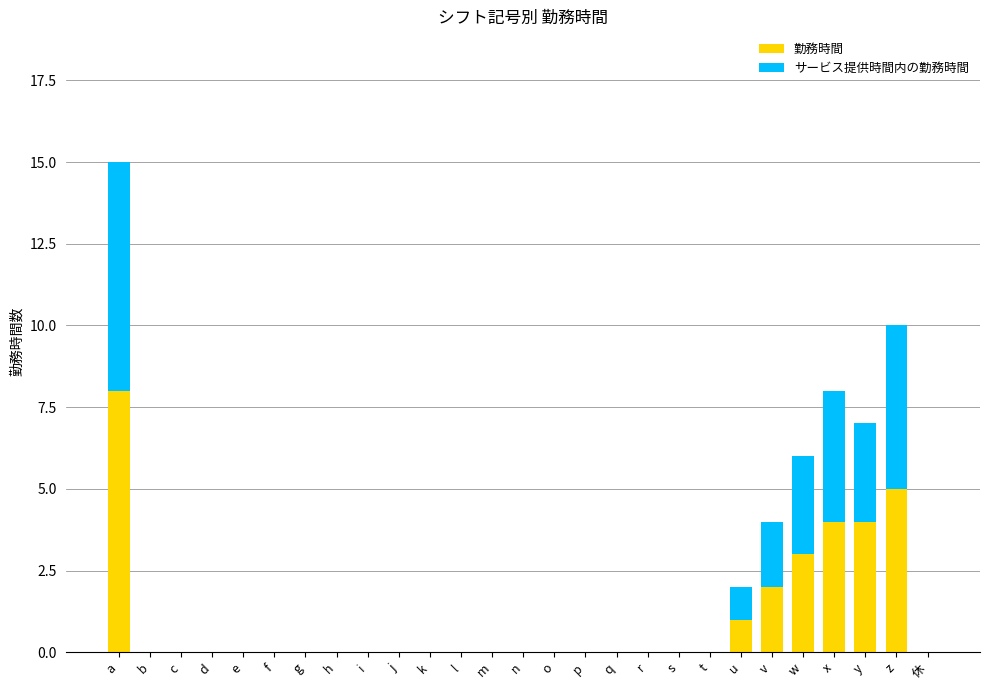

What is the sum of the 勤務時間 values at a and f?

8